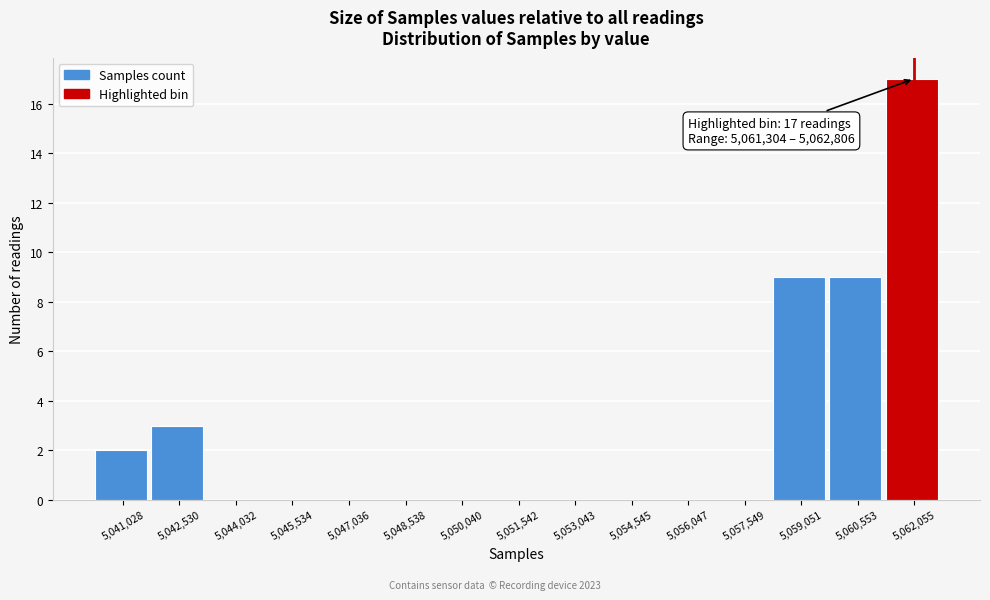

Over which range of the x-axis is the bar tallest?

5061400 to 5062800